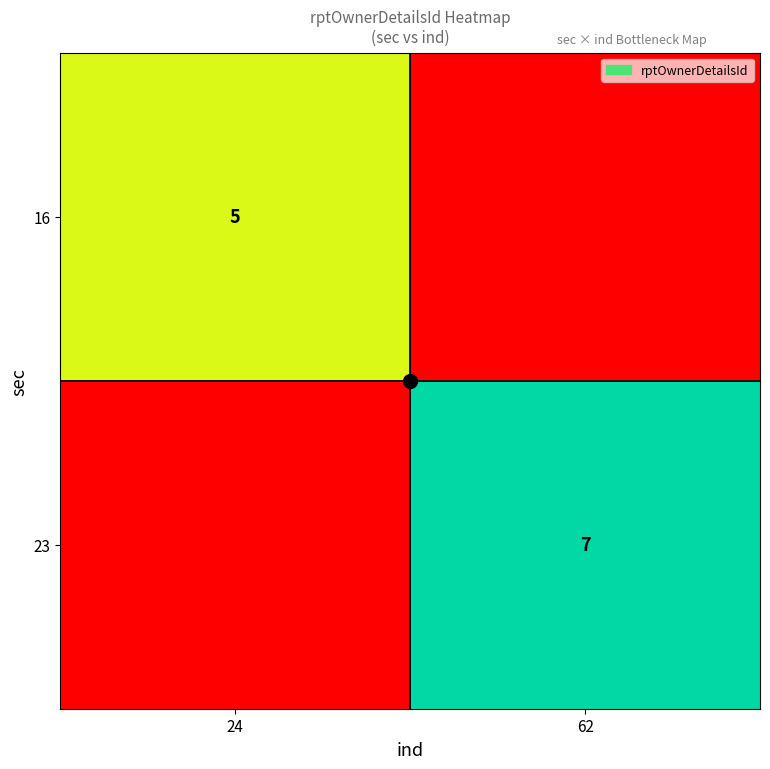

Is the value of 16 at 24 greater than the value of 23 at 62?

No